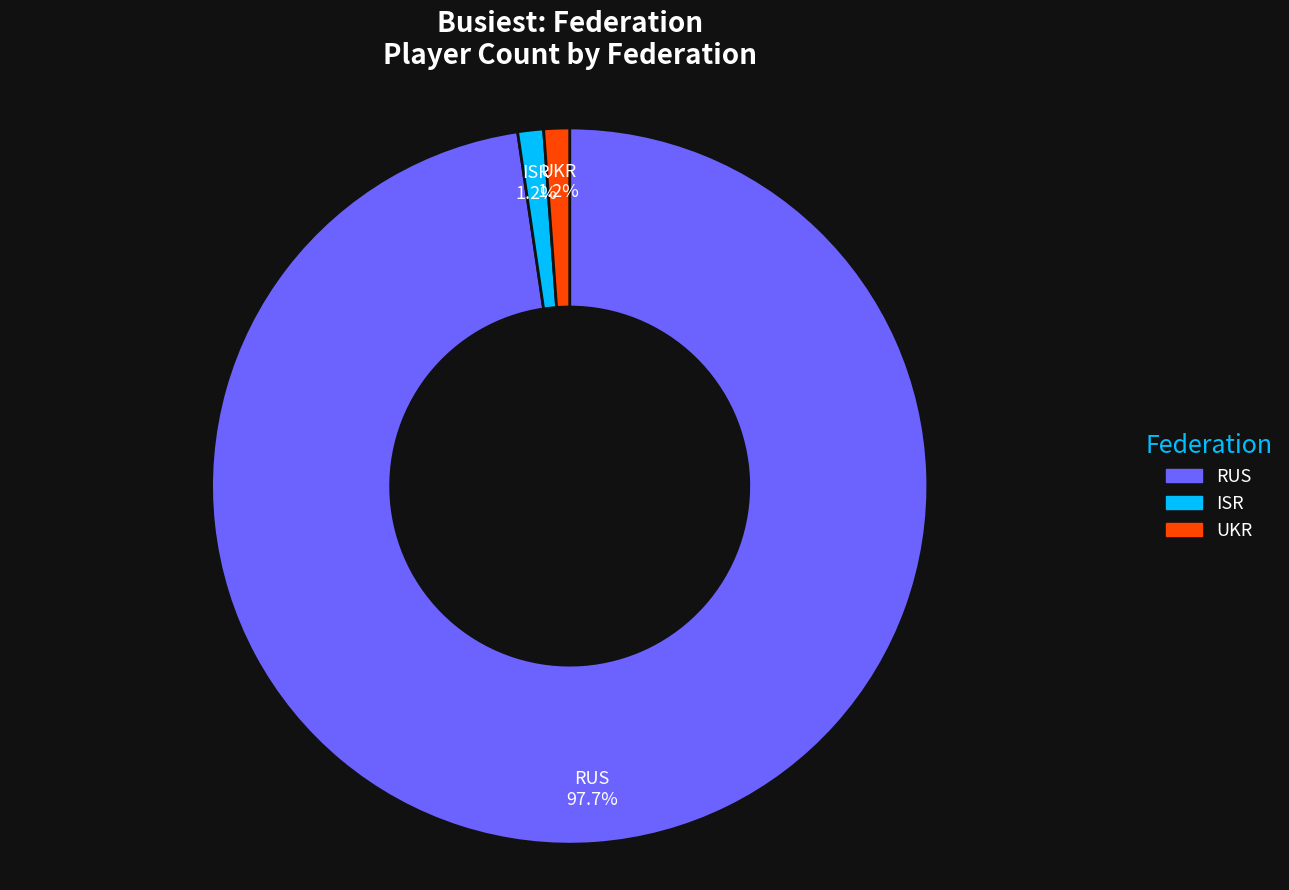

Does any single category account for the majority?

Yes